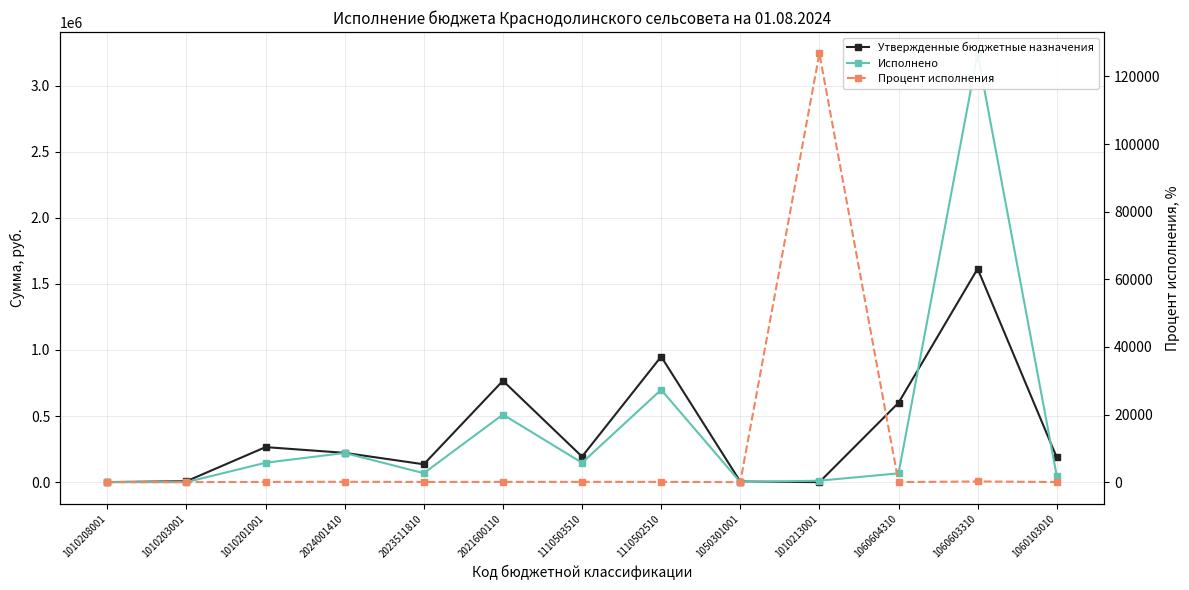

What is the difference between the second highest and minimum values in the Исполнено series?

699092.0